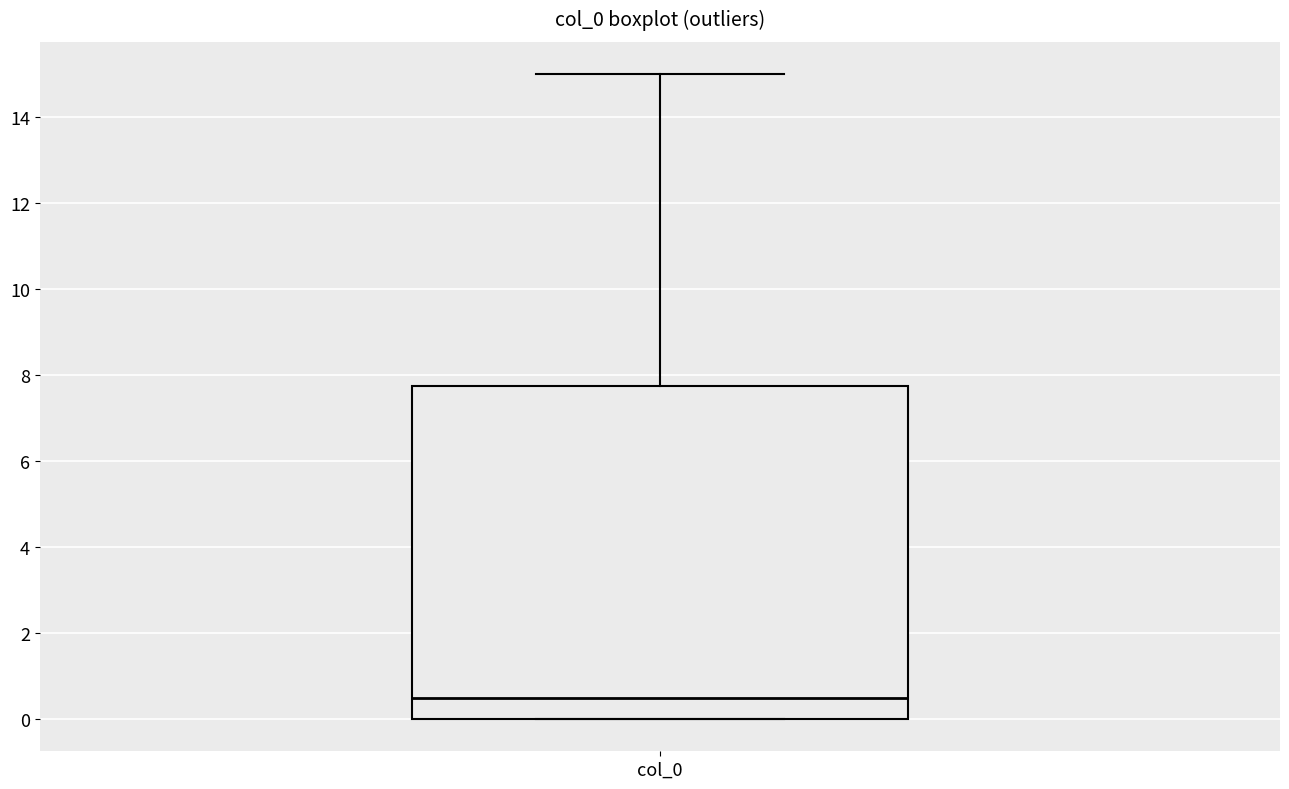

Where is the upper edge of the box for col_0 on the y-axis? The values are not printed on the chart, so give them approximately, as read against the axis.

7.8